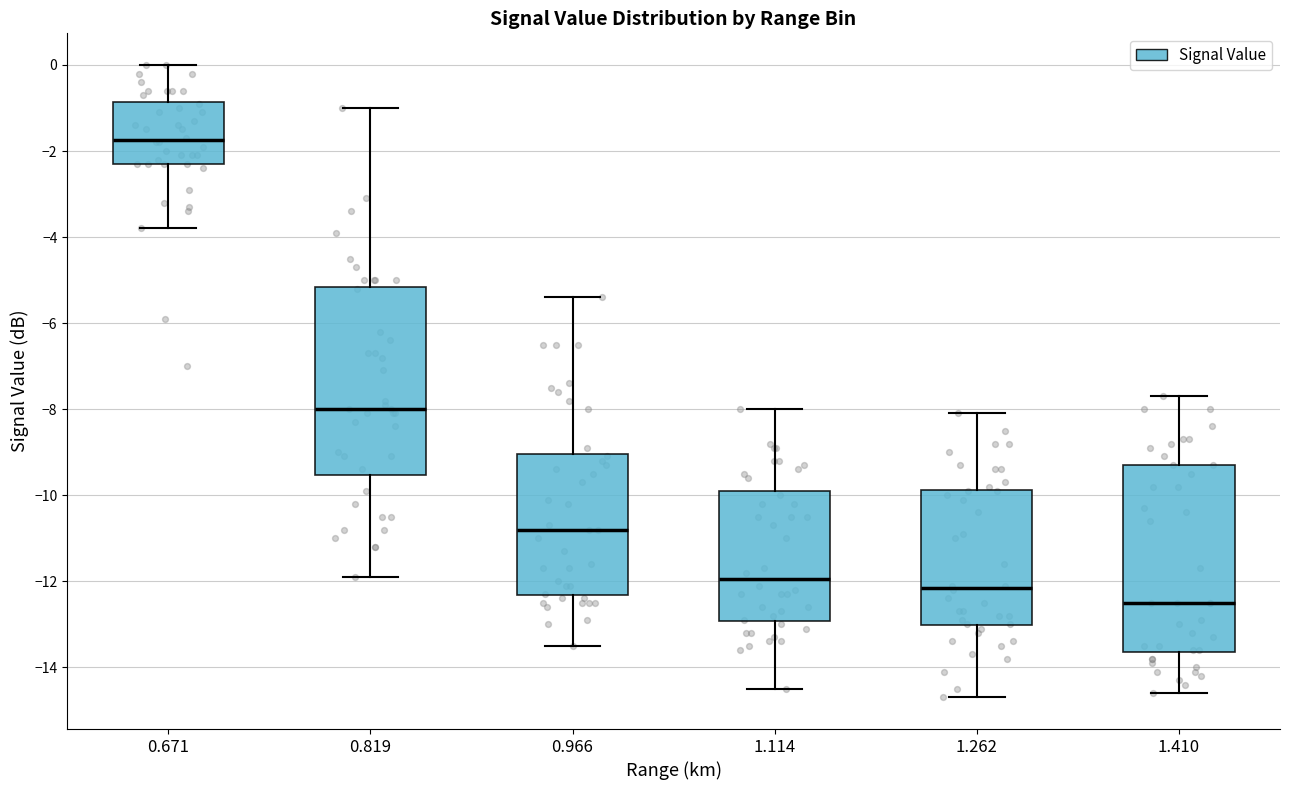

Reading left to right, transcribe this box plot: for each box, give where its median line is, the range the box spans, and where its two whiskers end, as read against the y-axis. The values are not printed on the chart, so give them approximately, as read against the axis.

0.671: median -1.8, box -2.2 to -0.8, whiskers -3.8 to 0.0
0.819: median -8.0, box -9.6 to -5.2, whiskers -11.8 to -1.0
0.966: median -10.8, box -12.4 to -9.0, whiskers -13.4 to -5.4
1.114: median -12.0, box -13.0 to -9.8, whiskers -14.4 to -8.0
1.262: median -12.2, box -13.0 to -9.8, whiskers -14.6 to -8.0
1.410: median -12.4, box -13.6 to -9.2, whiskers -14.6 to -7.6